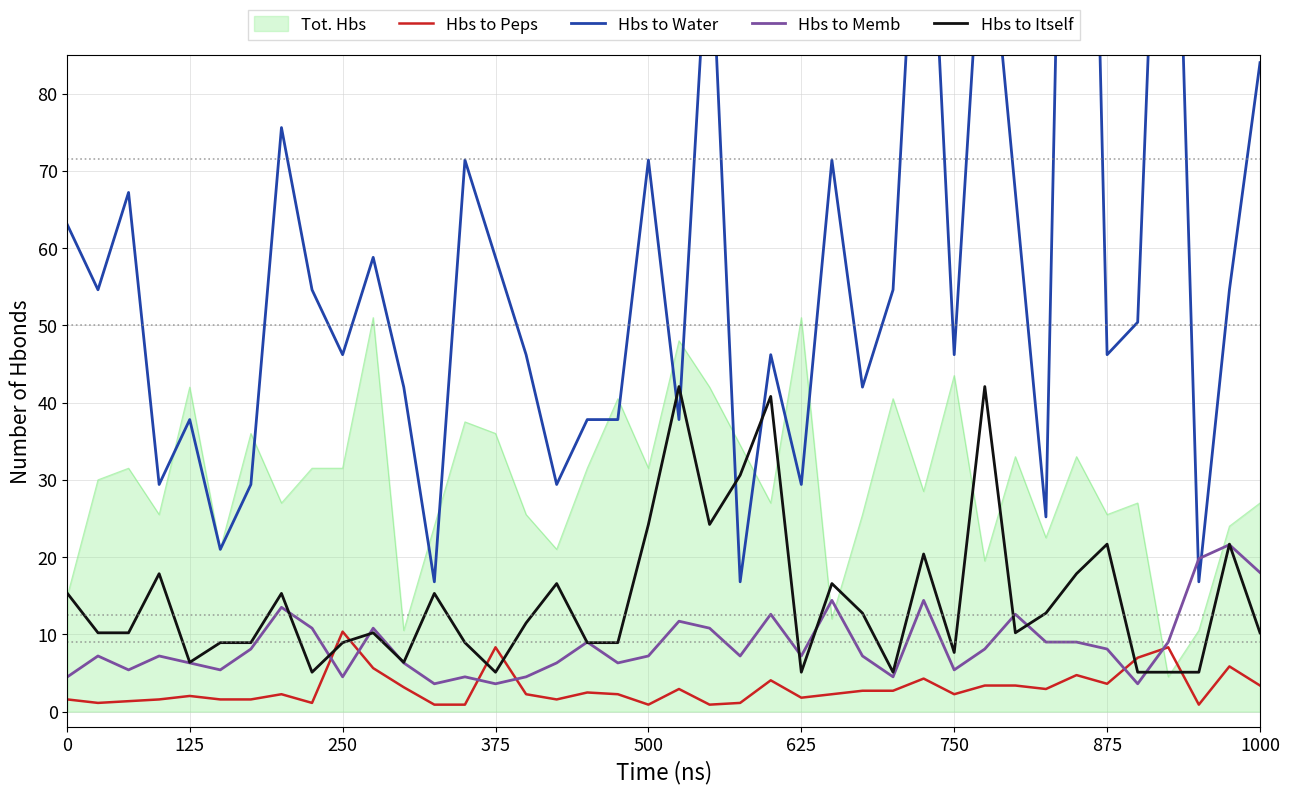

Which series ends up on top after the final intersection of Hbs to Itself and Hbs to Peps?

Hbs to Itself